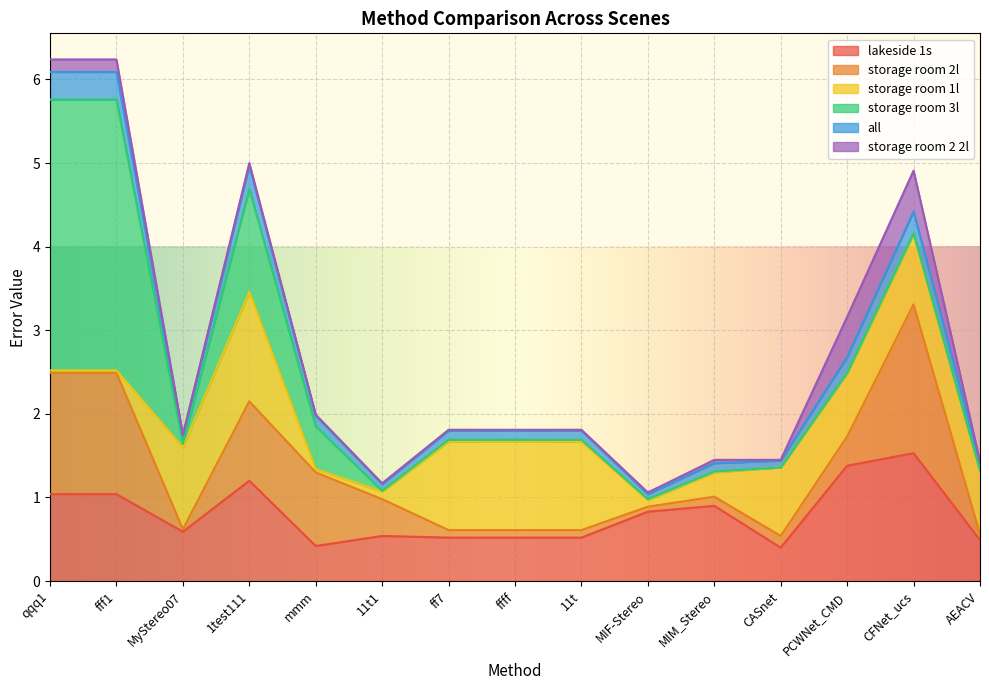

After their last crossing, which series has the higher values: lakeside 1s or storage room 1l?

storage room 1l